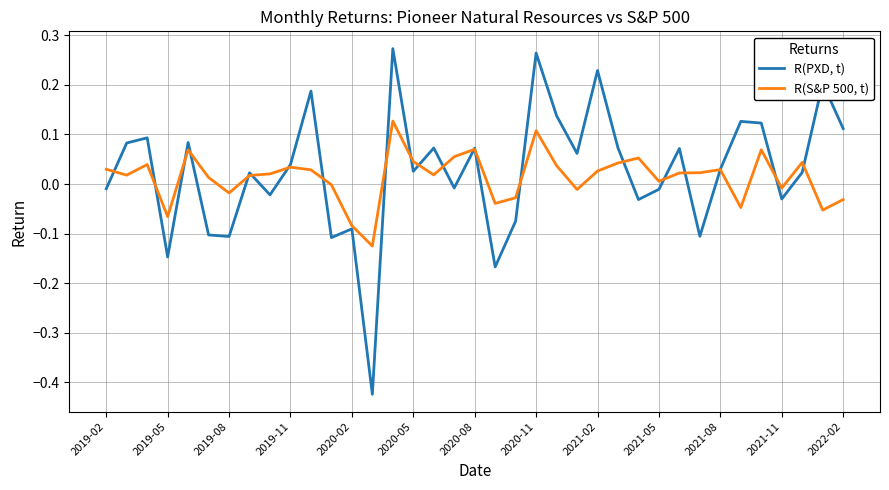

Rank the series by their average value, from highest to lowest.

R(PXD, t), R(S&P 500, t)